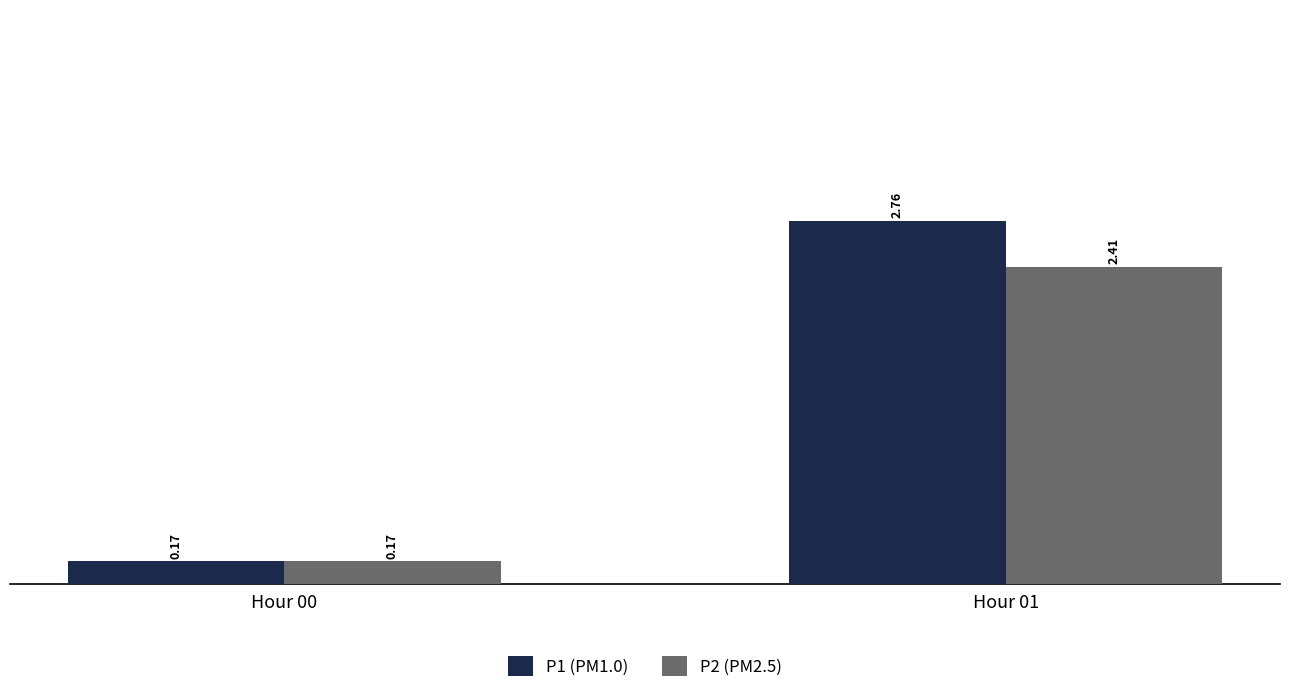

Which series has the largest total across all categories?

P1 (PM1.0)